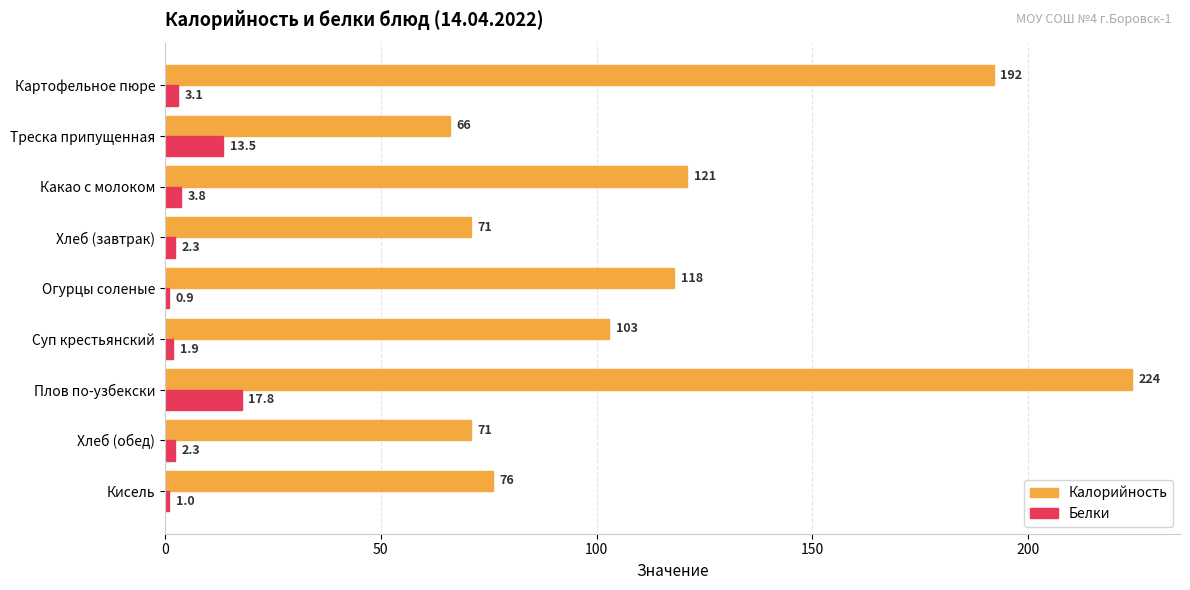

What is the difference between the maximum and minimum values in the Белки series?

16.9